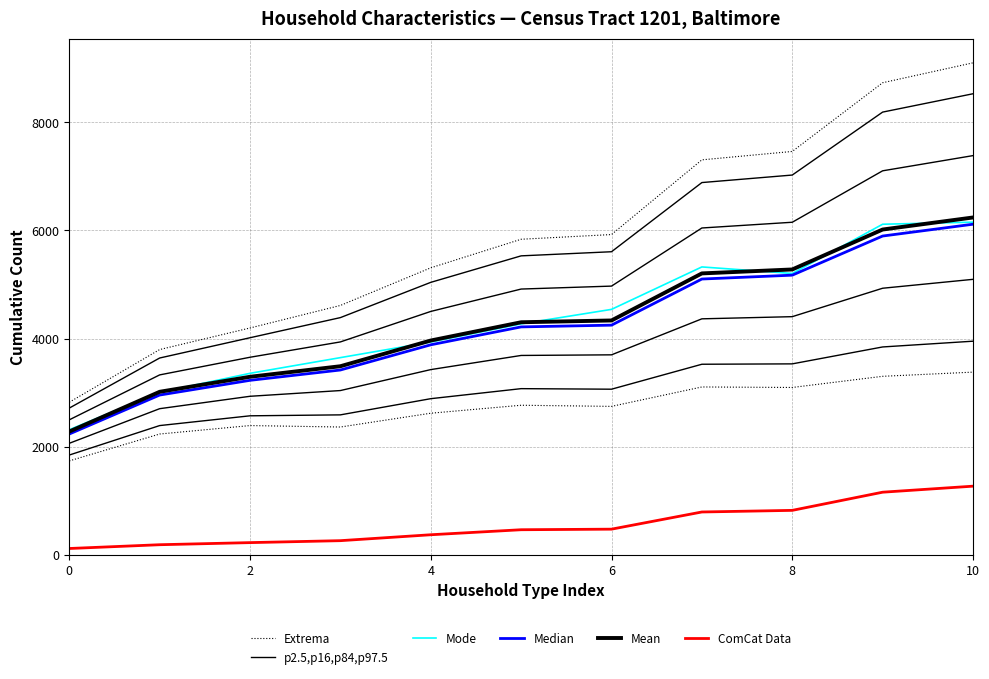

What is the minimum value for Extrema?

2821.0